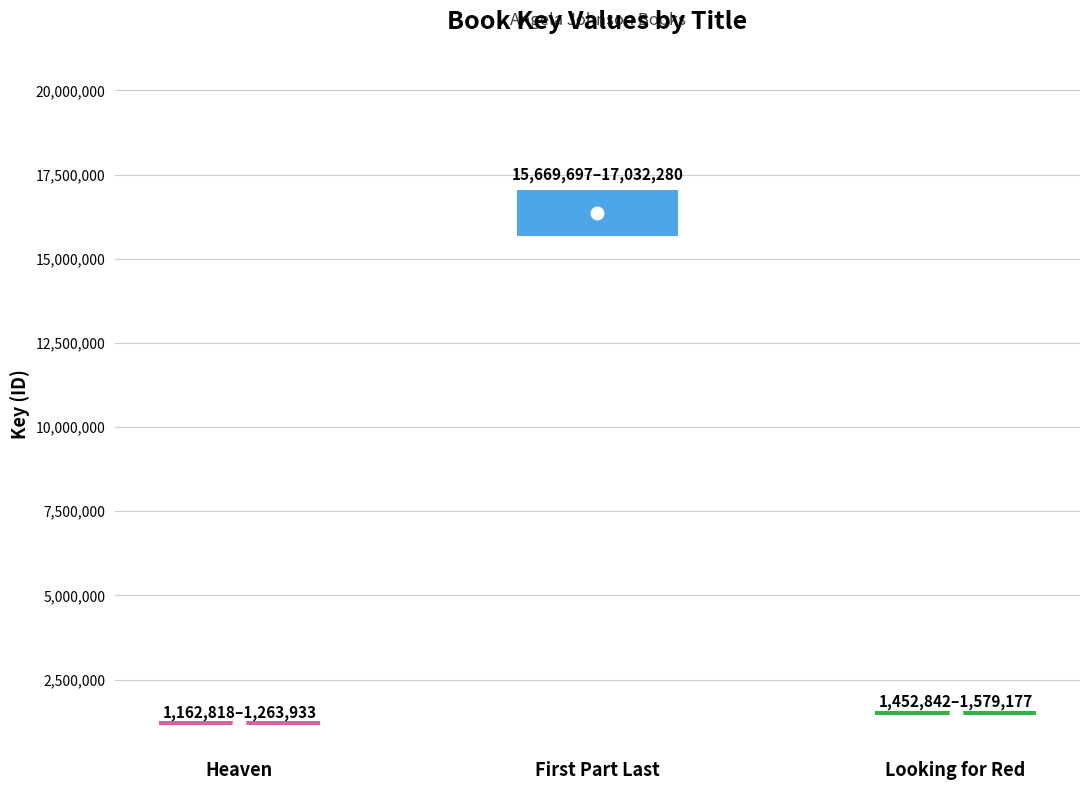

Are the bars horizontal?

No